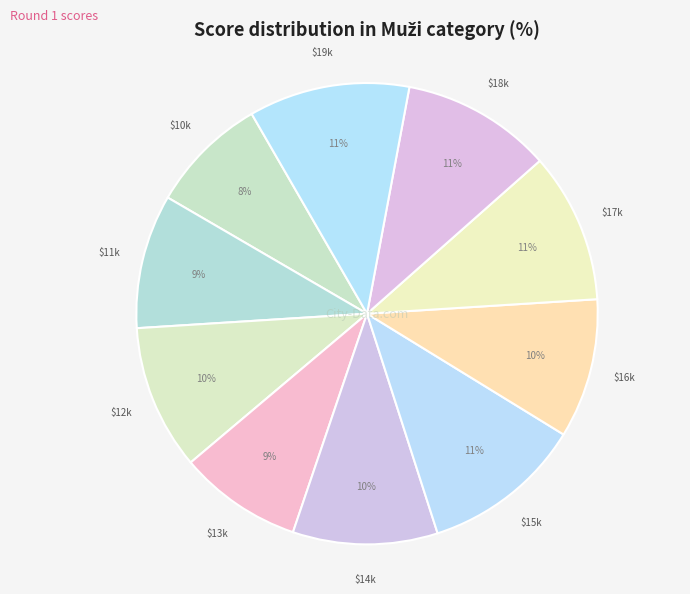

How many segments does this pie chart have?

10